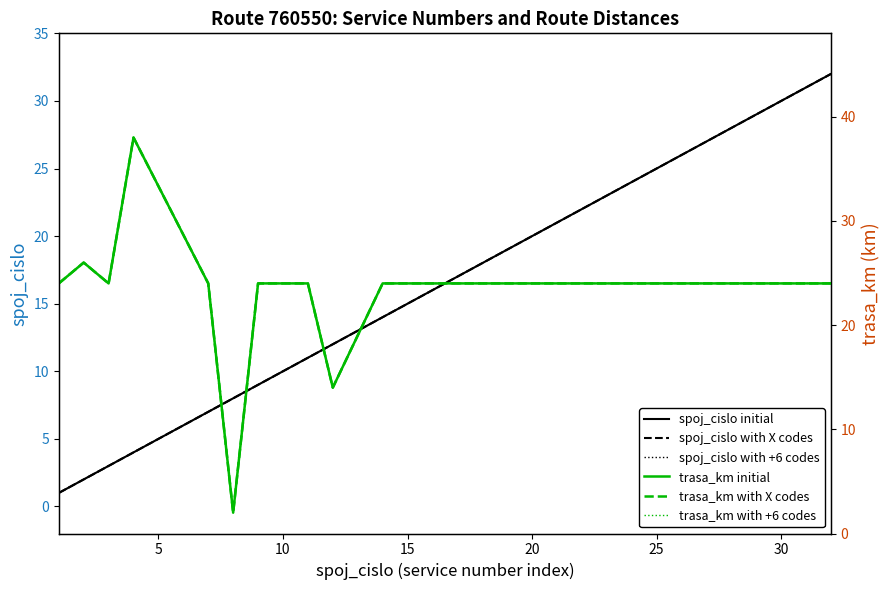

The value of trasa_km dotted at 15 is 34. True or false?

False